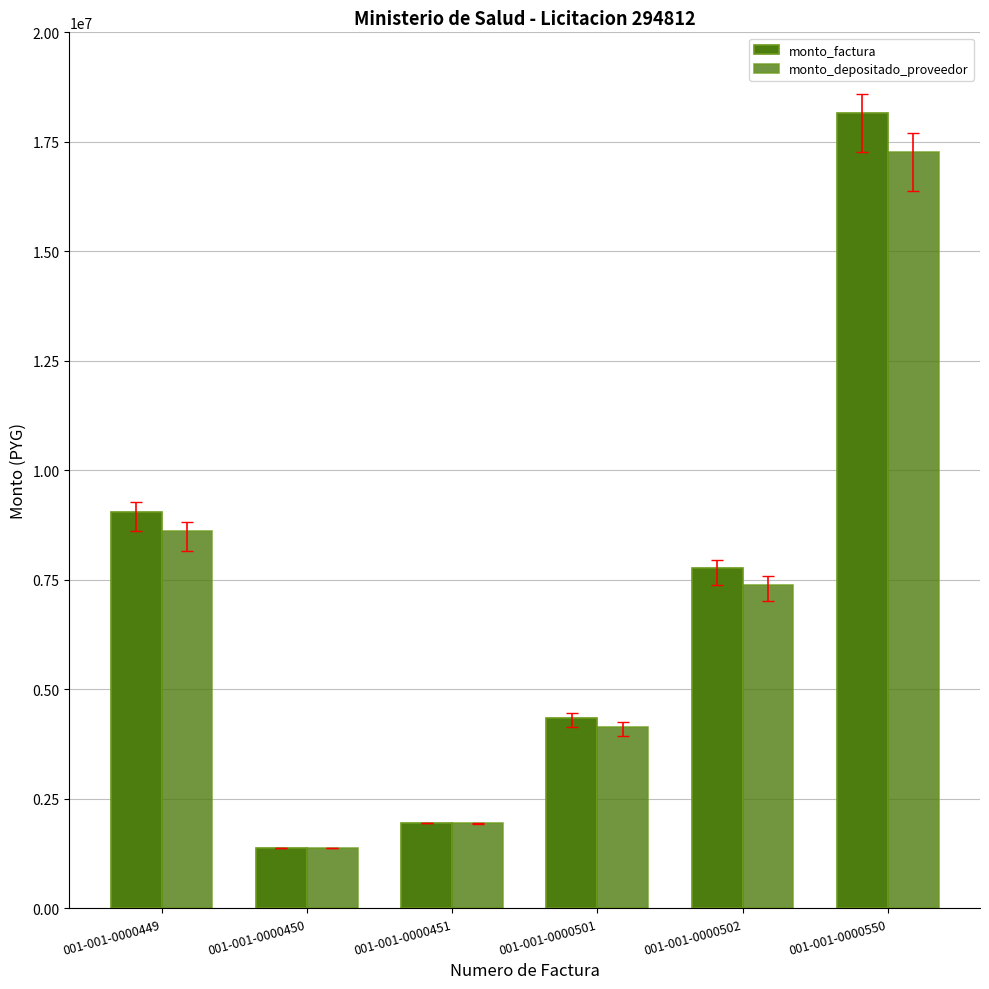

Which series has the largest total across all categories?

monto_factura